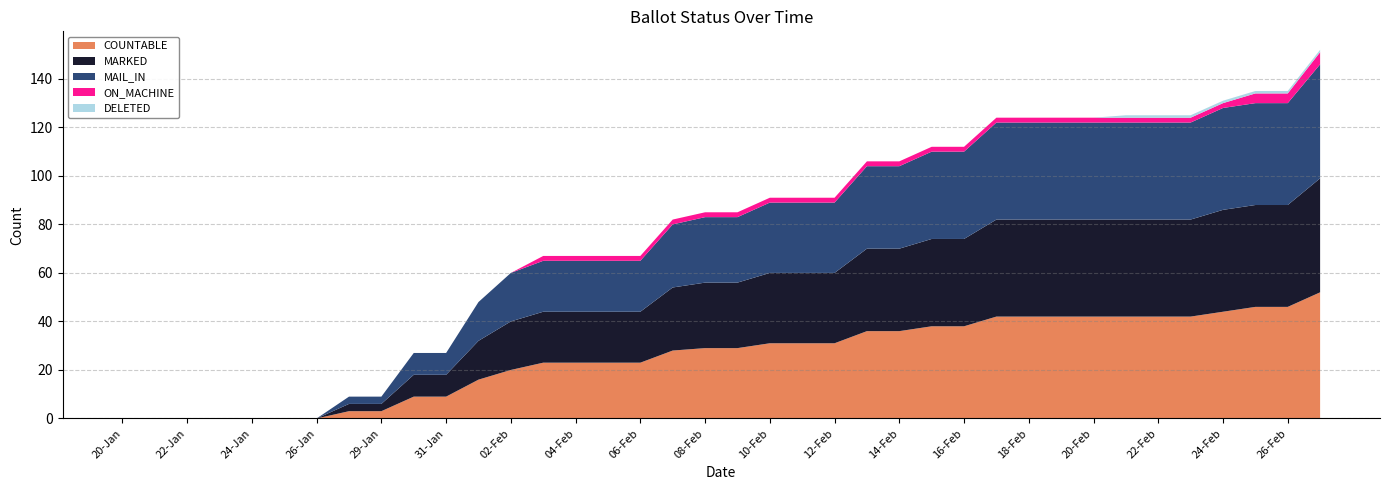

Does the chart have visible grid lines?

Yes